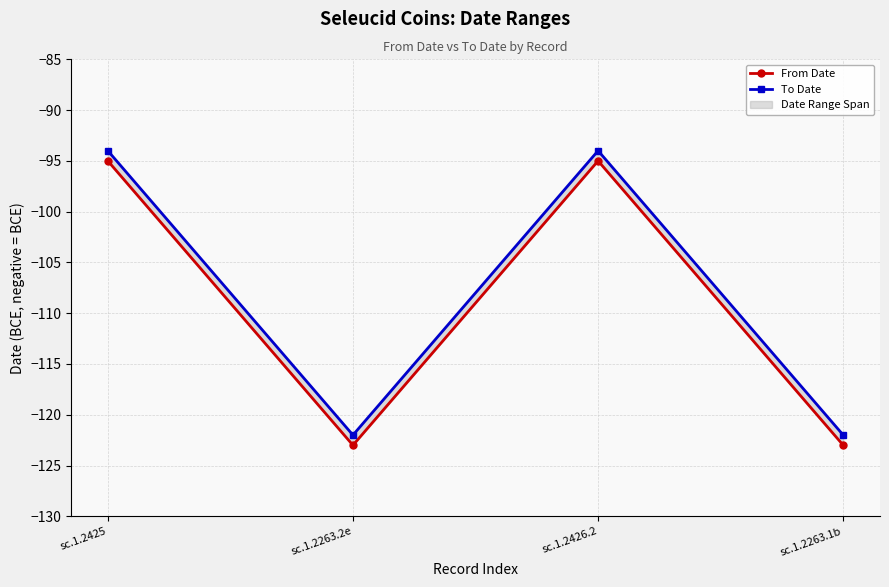

Where is From Date nearest to the value -109?

sc.1.2425